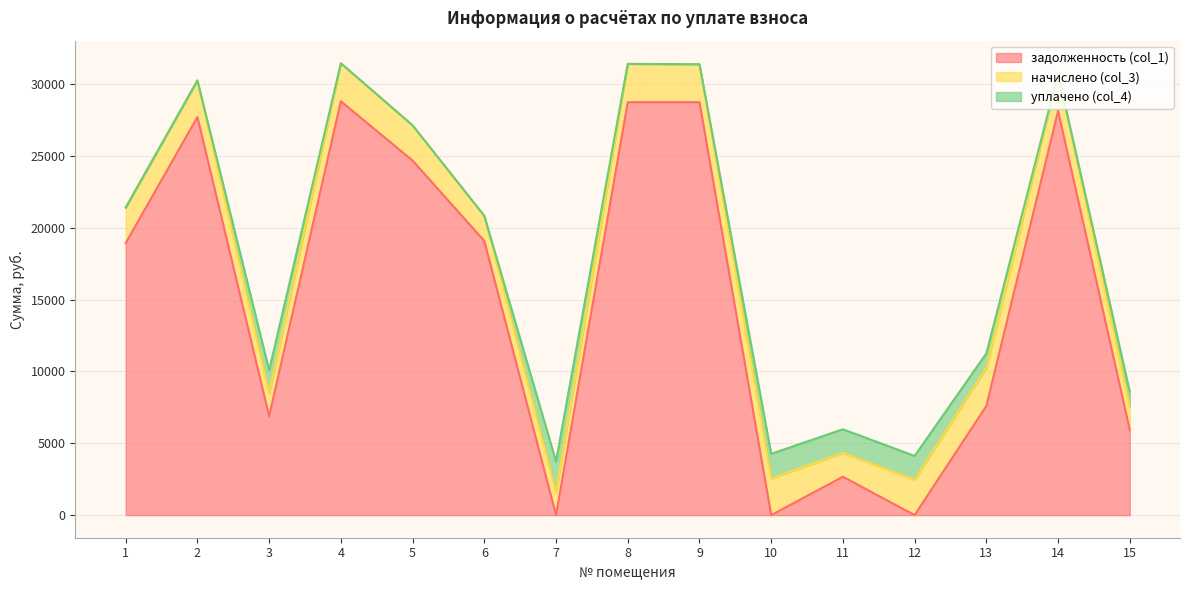

Reading left to right, transcribe all the data shown in this chart.

задолженность (col_1): 18927.9	27704.6	6885.9	28798.4	24672.0	19077.5	0.0	28731.3	28737.6	0.0	2671.9	0.0	7593.9	28130.0	5927.3
начислено (col_3): 2471.9	2544.5	1601.5	2644.9	2449.6	1752.1	1601.5	2667.2	2639.3	2561.2	1651.7	2471.9	2661.7	2583.5	1590.3
уплачено (col_4): 0.0	0.0	1601.0	0.0	0.0	0.0	2136.0	0.0	0.0	1707.5	1650.2	1648.0	1000.0	0.0	1060.2